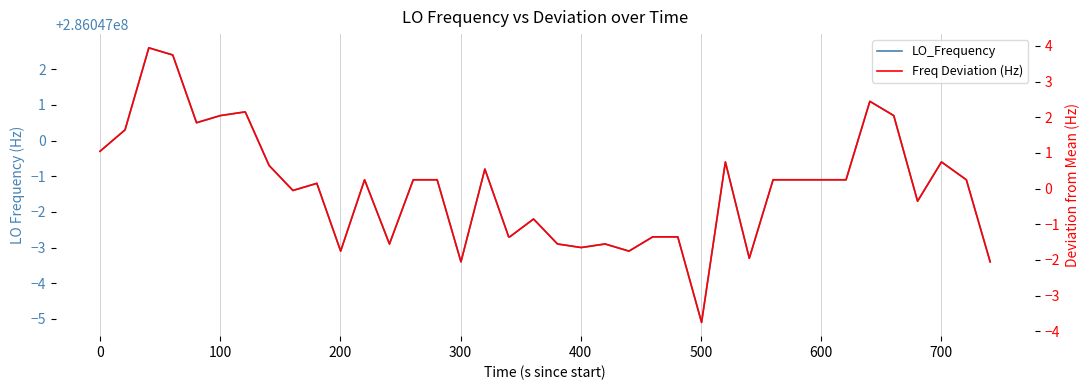

Is this an area chart (filled region under the line)?

No